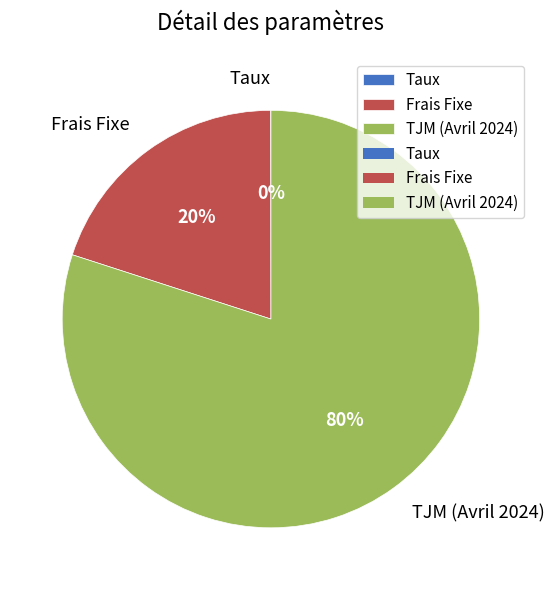

To the nearest percent, what is the difference between the largest and smallest slice percentages?

80%